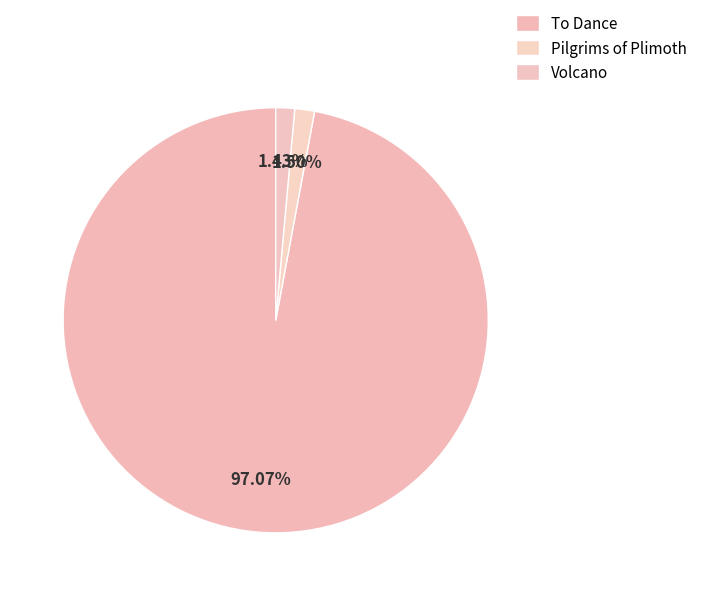

True or false: Volcano accounts for 10% of the total.

False